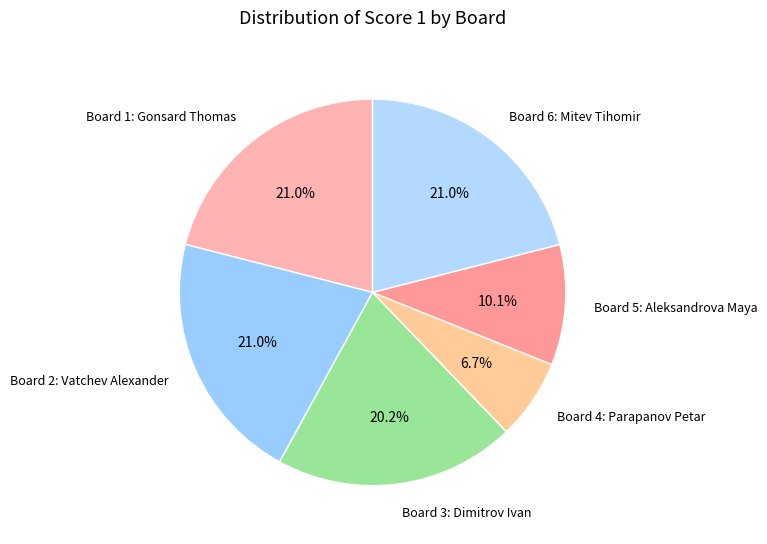

What percentage is the Board 1: Gonsard Thomas slice, to the nearest percent?

21%